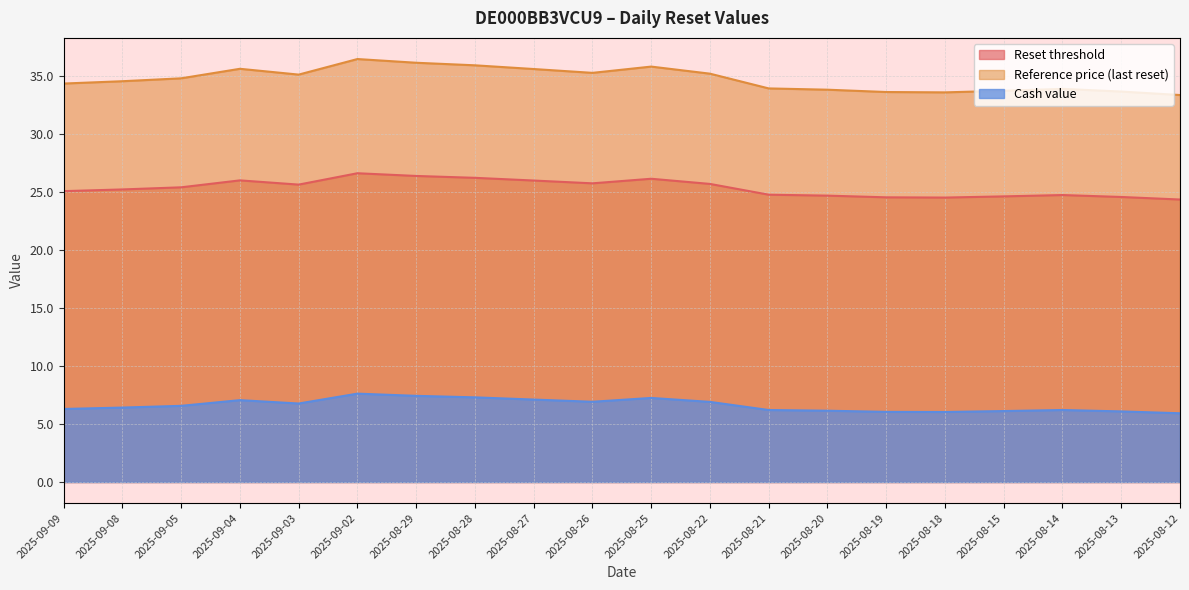

How many data points does each series have?

20